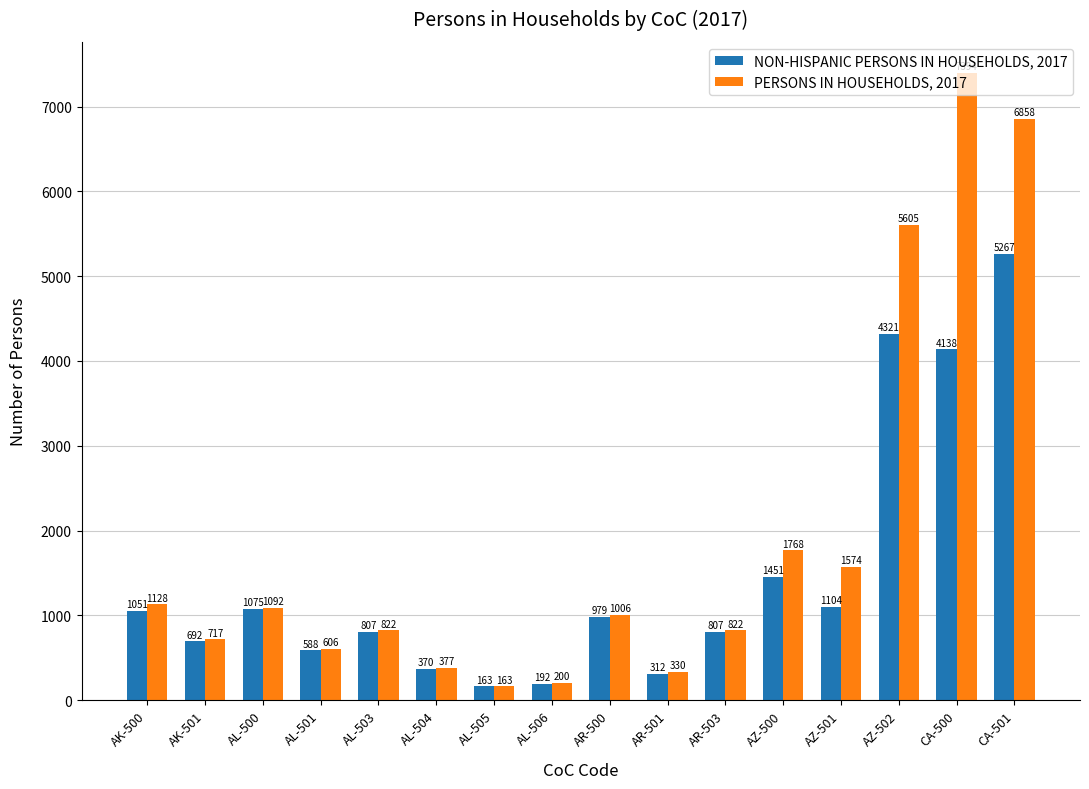

What is the total value across all series at AL-500?

2167